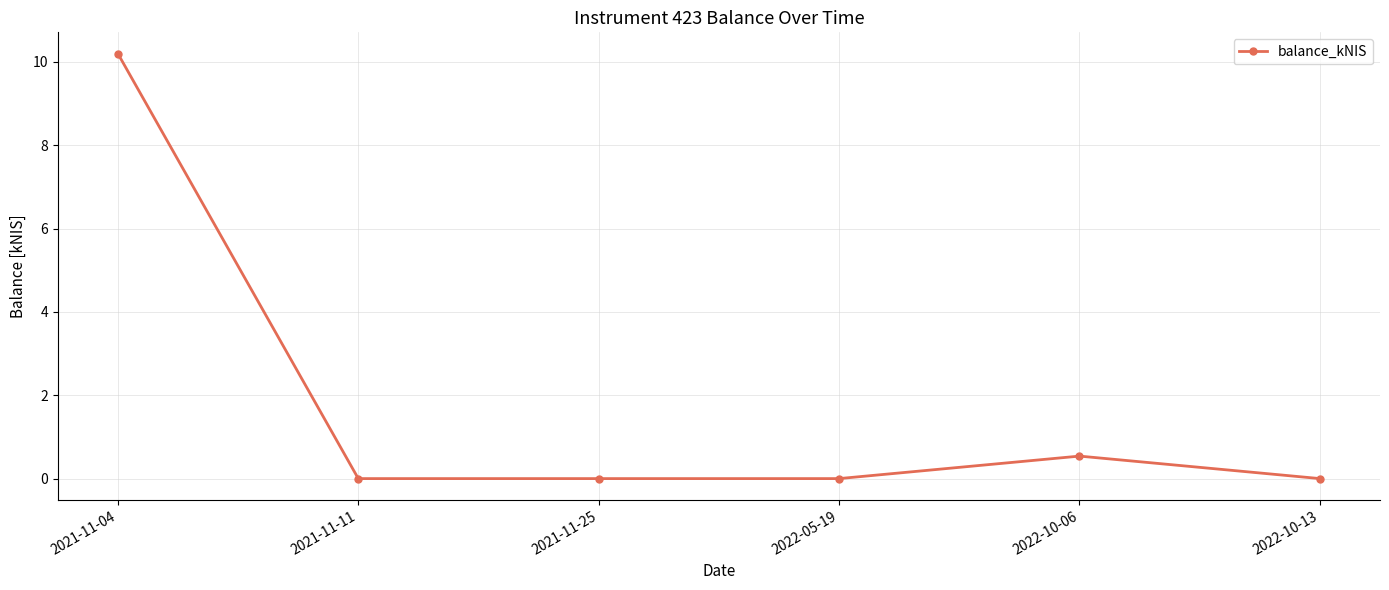

What is the label of the 3rd point from the right?

2022-05-19